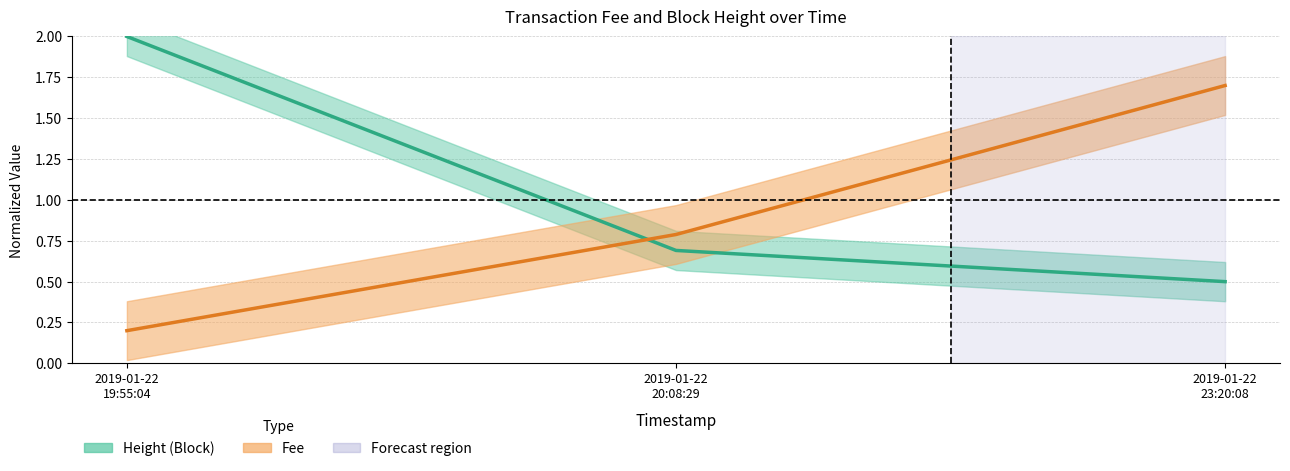

Reading right to left, what are all the values shown in this chart?

Height: 2019-01-22 23:20:08=0.5	2019-01-22 20:08:29=0.7	2019-01-22 19:55:04=2.0
Fee: 2019-01-22 23:20:08=1.7	2019-01-22 20:08:29=0.8	2019-01-22 19:55:04=0.2